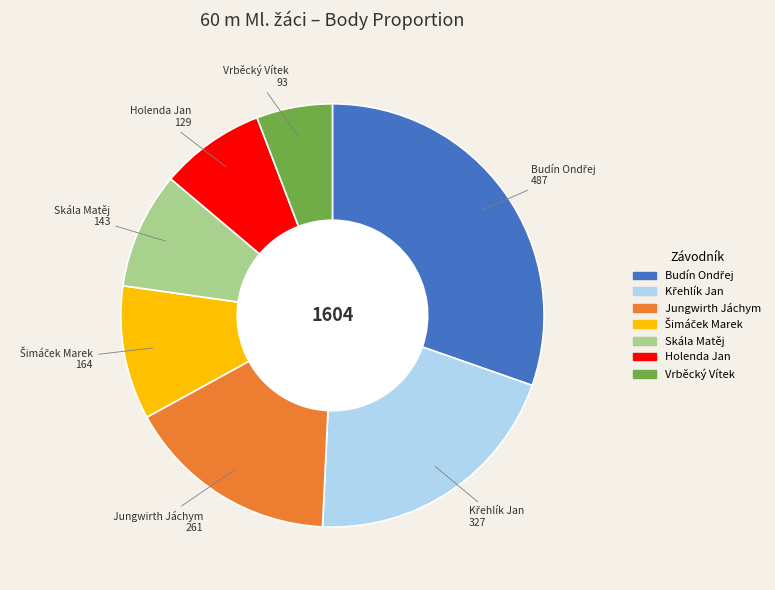

Is it true that Vrběcký Vítek is 19% of the pie?

False